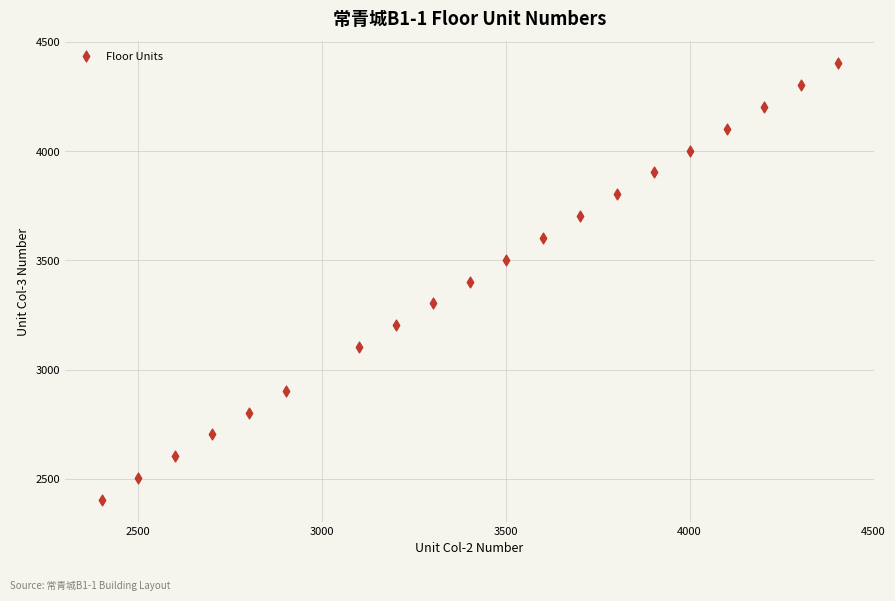

What is the range of X values (max minus min)?

2000